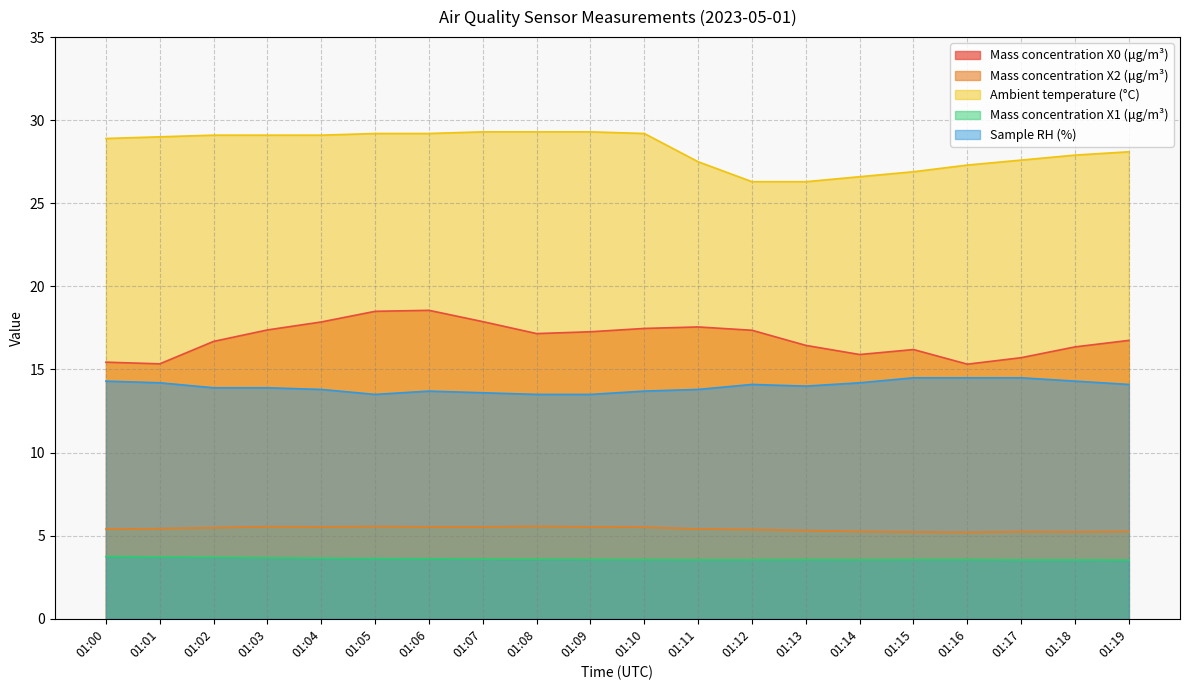

Rank the series by their maximum value, from lowest to highest.

Mass concentration X1 (μg/m³), Mass concentration X2 (μg/m³), Sample RH (%), Mass concentration X0 (μg/m³), Ambient temperature (°C)